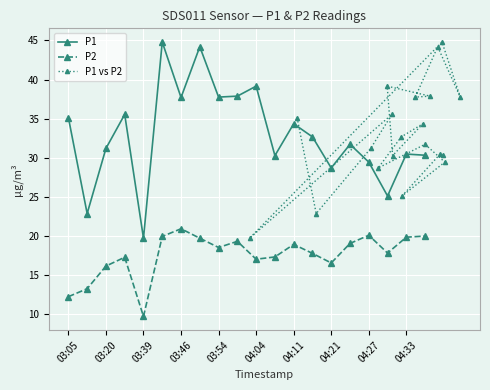

Is the value of P1 at 04:27 greater than the value of P2 at 04:33?

Yes